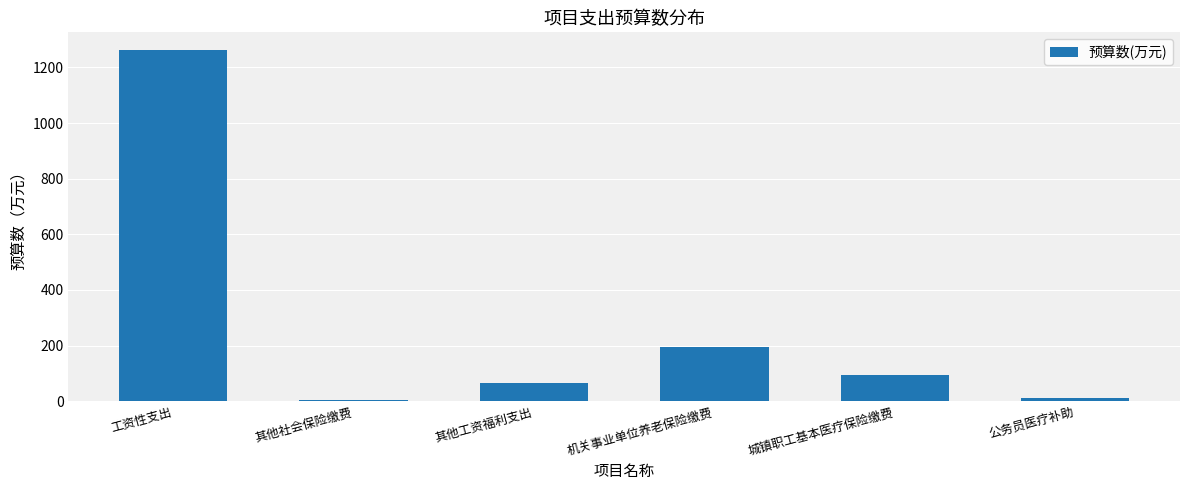

How many data points does each series have?

6